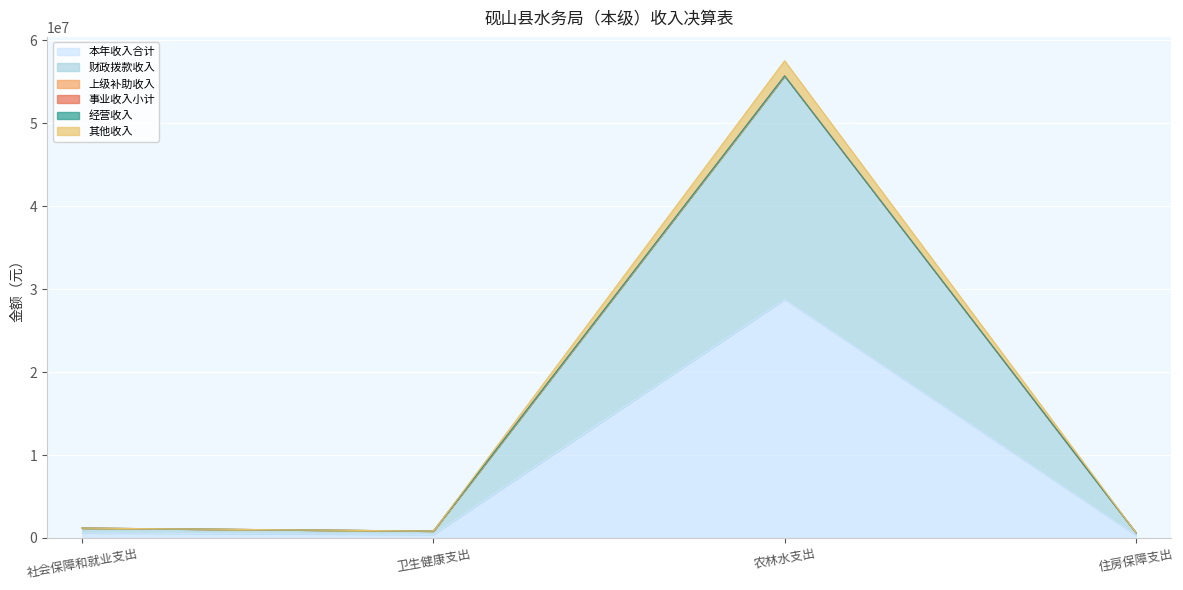

What is the sum of all 其他收入 values?

60190563.7